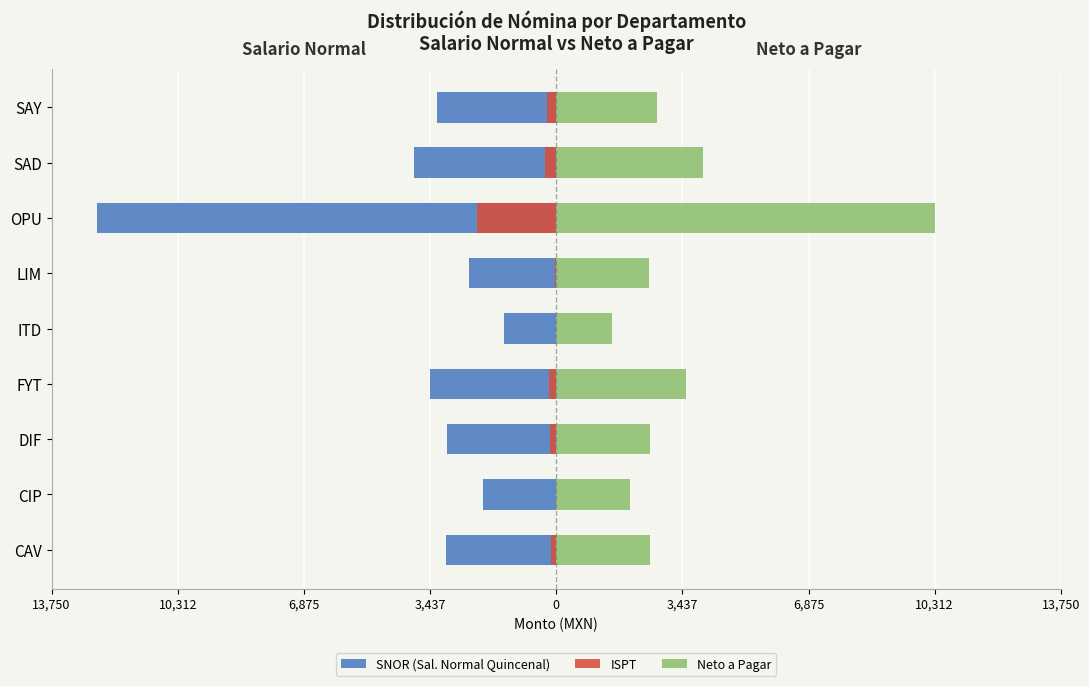

How many values in the Neto a Pagar series are below 2568?

4